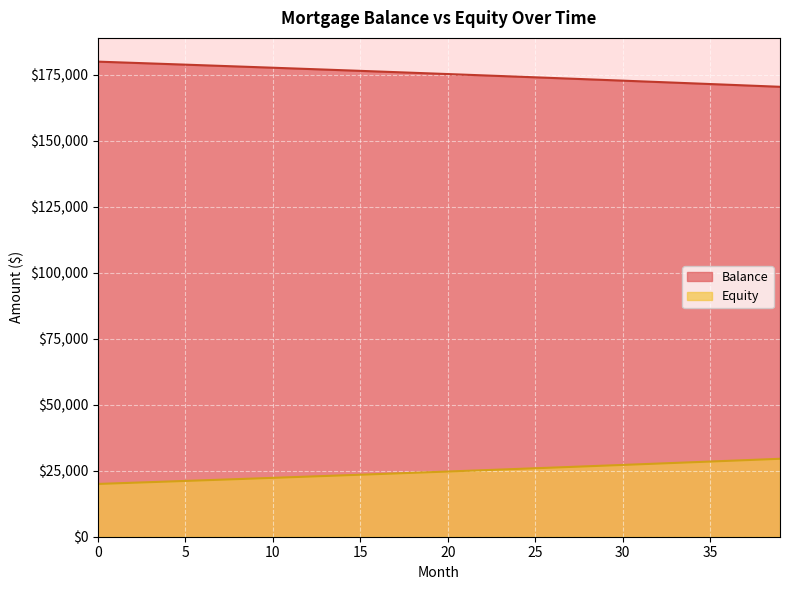

True or false: Equity has a value of 12878.0 at 5.

False